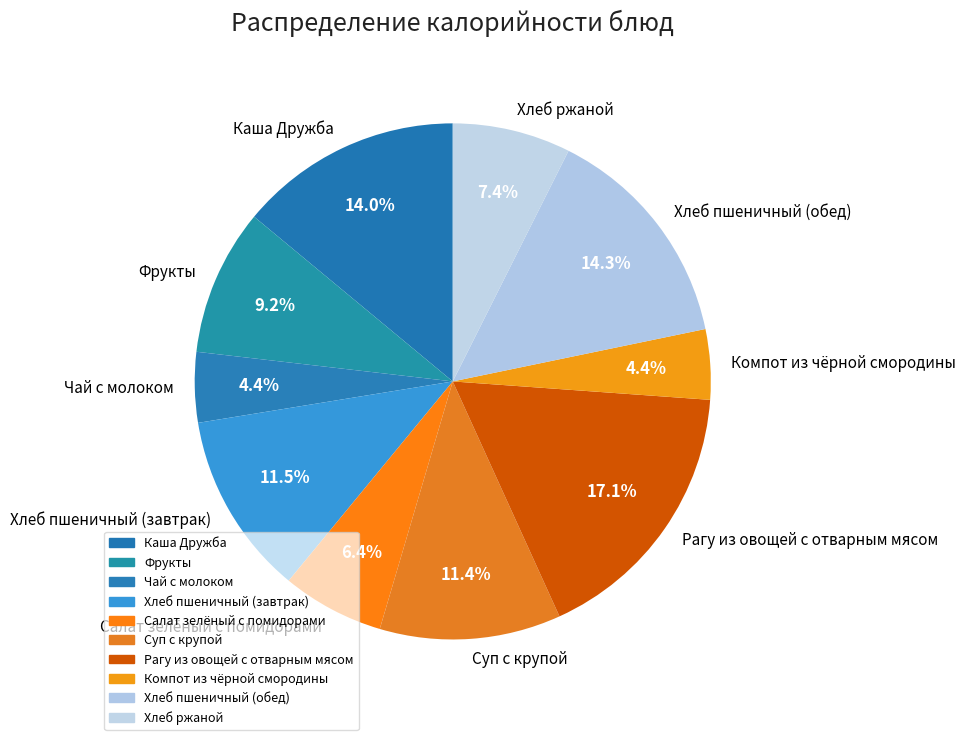

Is there a majority slice in this chart?

No